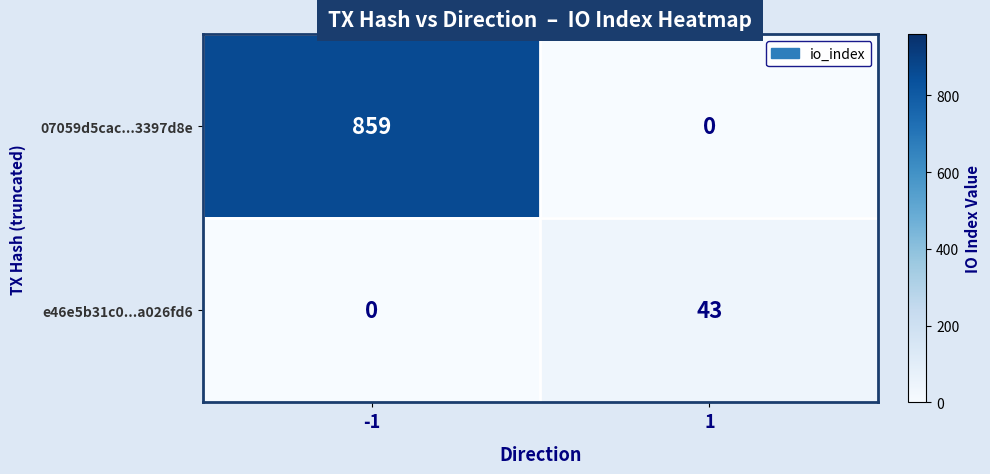

Which series has the largest total across all categories?

07059d5cac...3397d8e